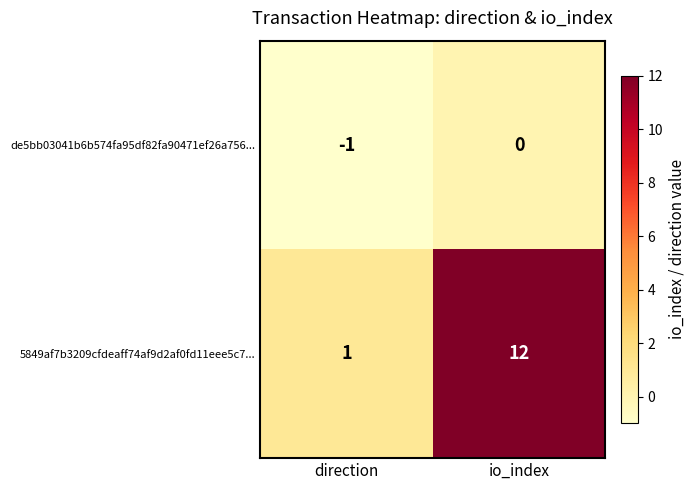

True or false: de5bb03041b6b574fa95df82fa90471ef26a756... has a value of -1 at direction.

True